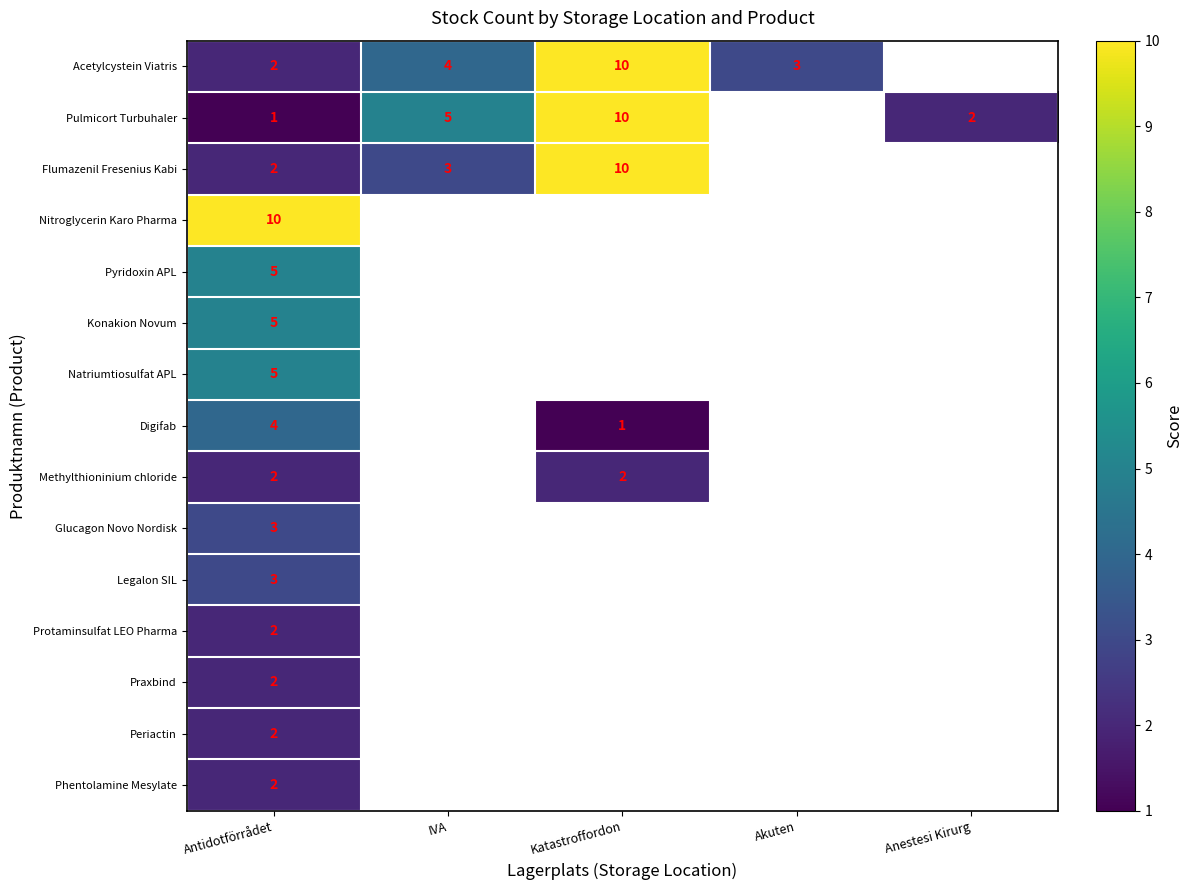

Is the value of Konakion Novum at Antidotförrådet greater than the value of Legalon SIL at Antidotförrådet?

Yes